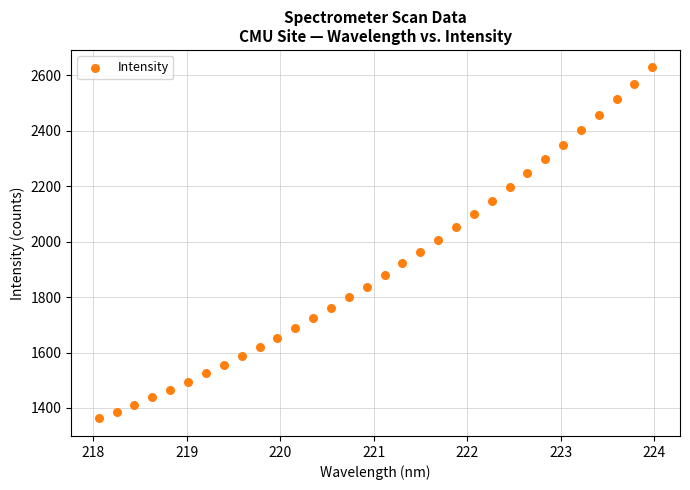

What is the range of X values (max minus min)?

5.9